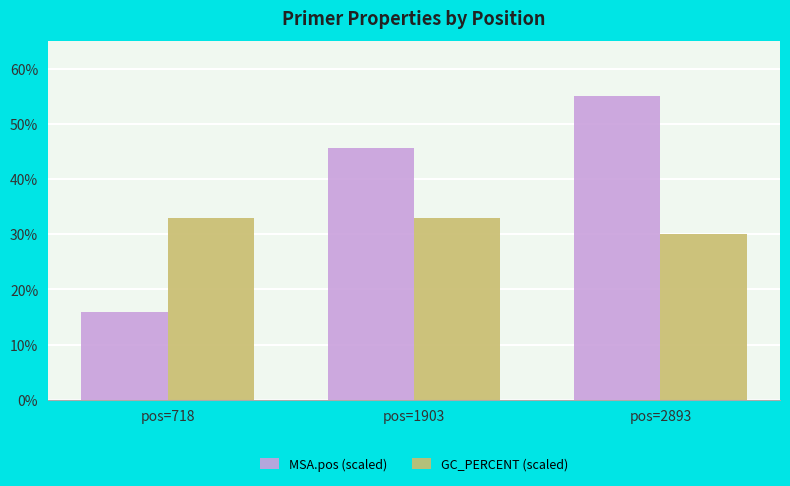

Reading left to right, list all the values displayed in this chart.

MSA.pos (scaled): 15.9	45.6	55.0
GC_PERCENT (scaled): 33.0	33.0	30.0